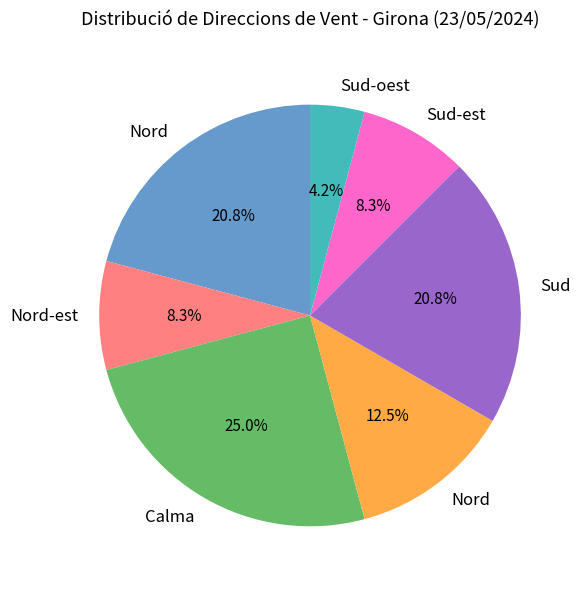

How many slices are in this pie chart?

7